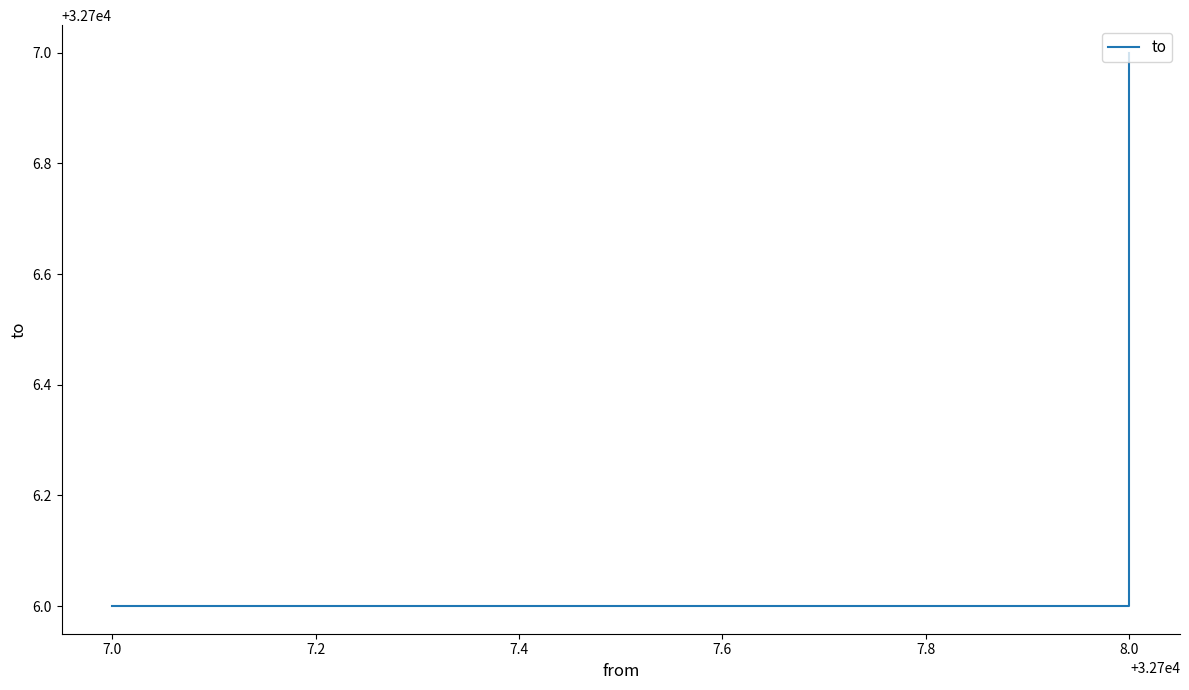

Reading right to left, list all the values displayed in this chart.

32707	32706	32706